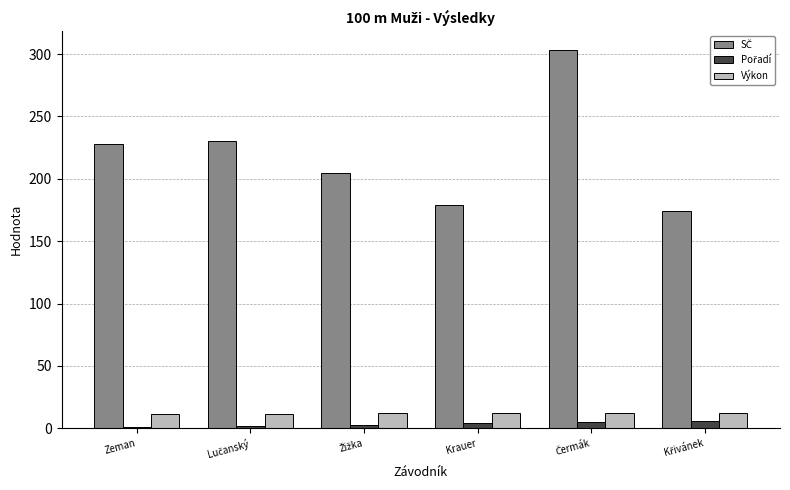

What is the average value of the Výkon series?

11.8